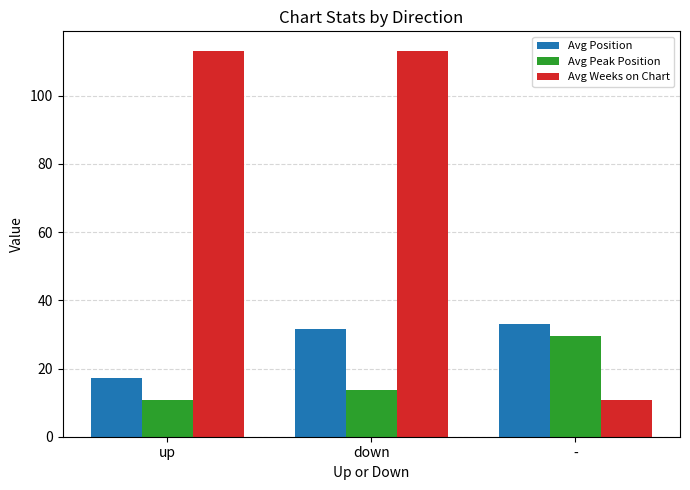

What position from the left is down?

2